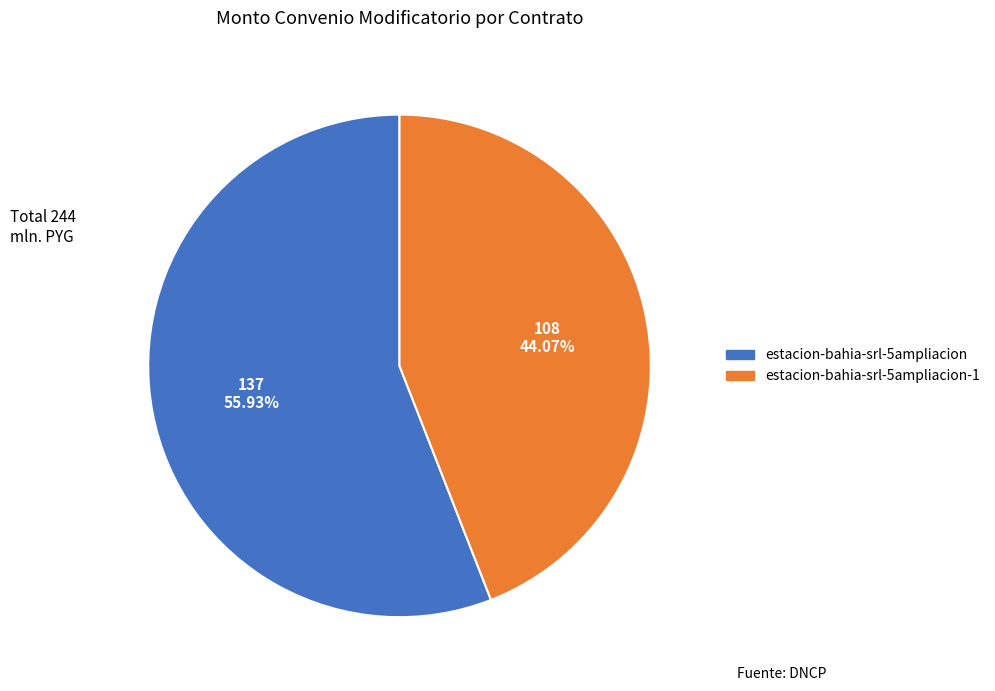

Is there a majority slice in this chart?

Yes